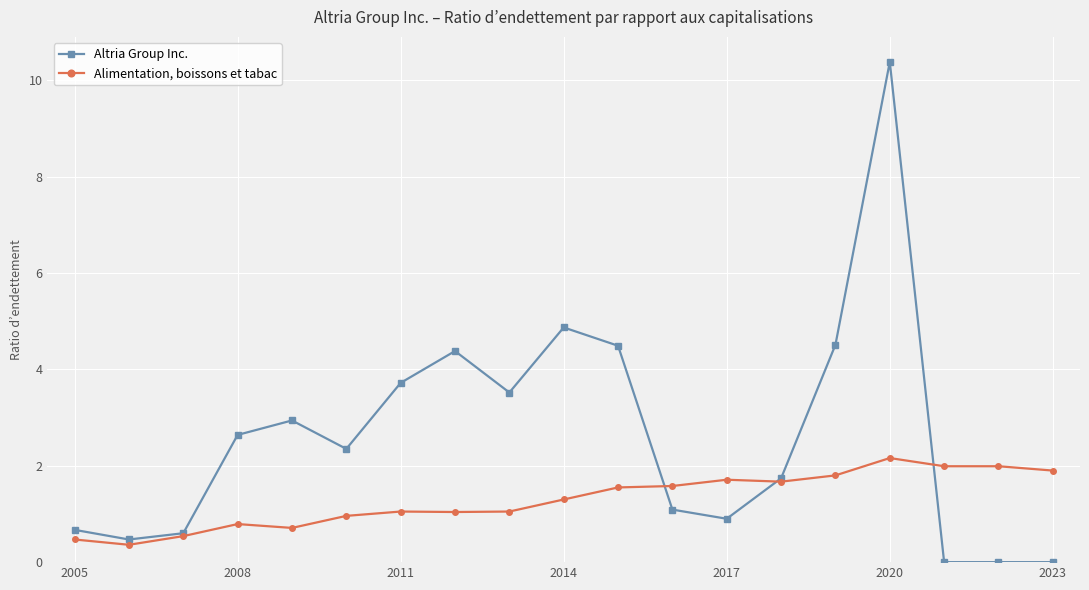

What is the maximum value shown in the chart?

10.4